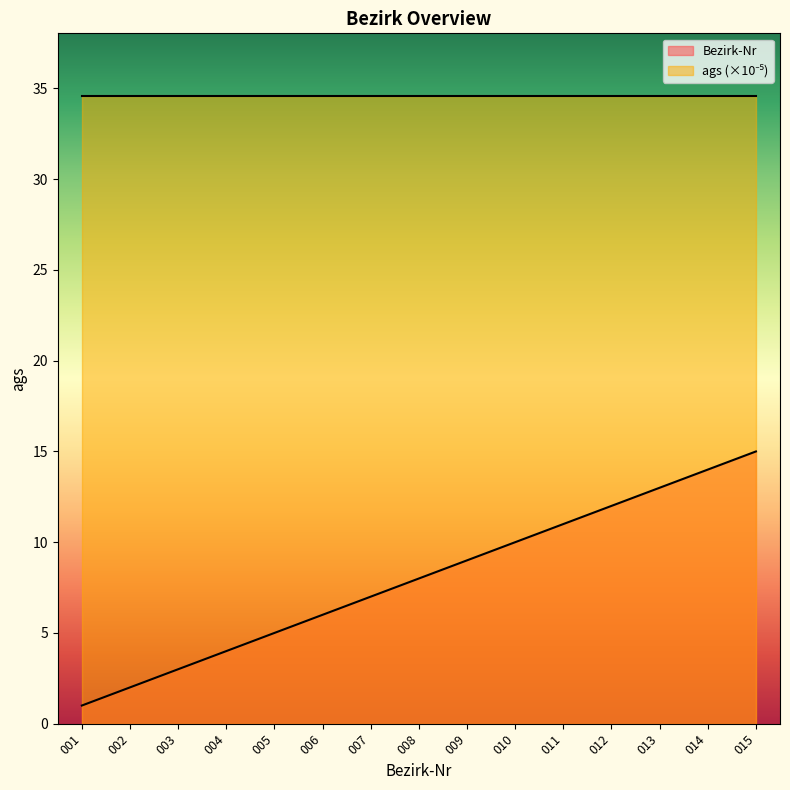

Reading left to right, extract all data points from this chart.

1	2	3	4	5	6	7	8	9	10	11	12	13	14	15